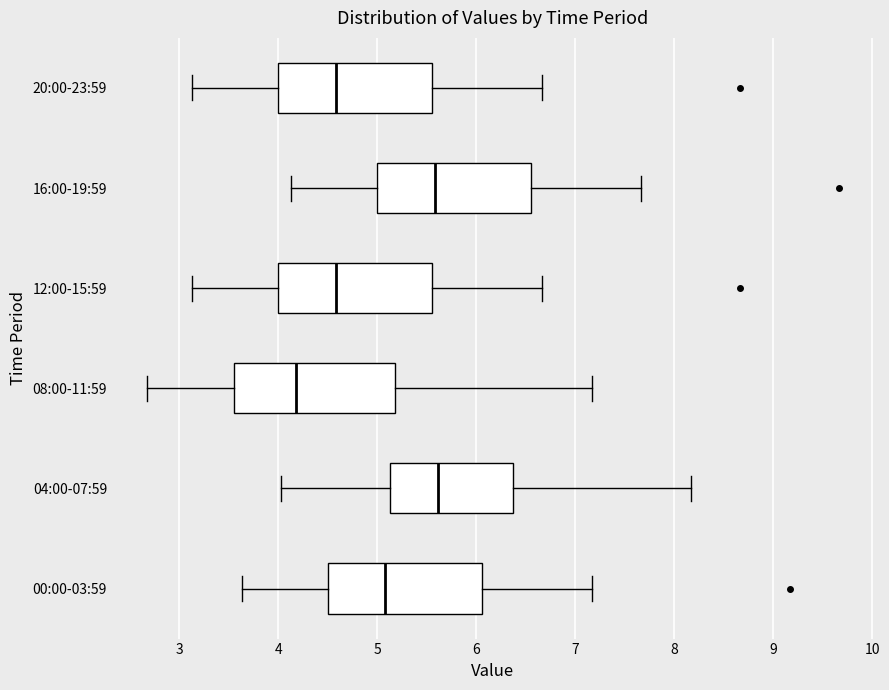

Where is the left edge of the box for 12:00-15:59 on the x-axis? The values are not printed on the chart, so give them approximately, as read against the axis.

4.0